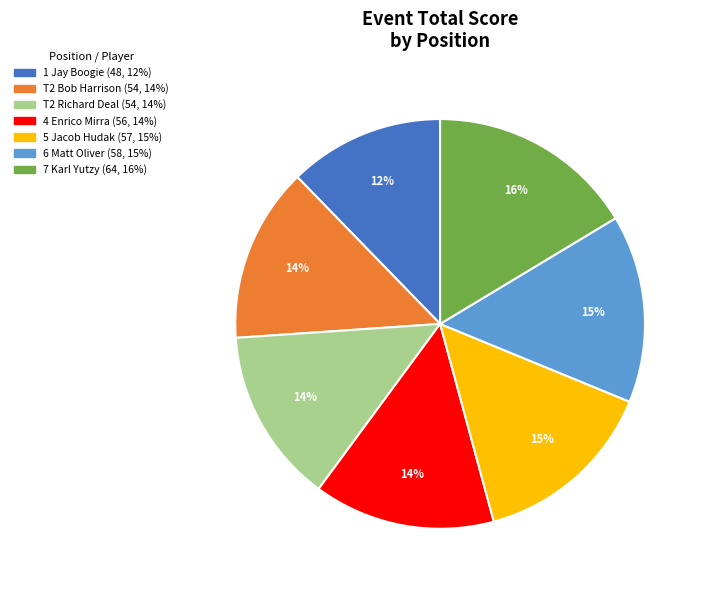

Does any single category account for the majority?

No